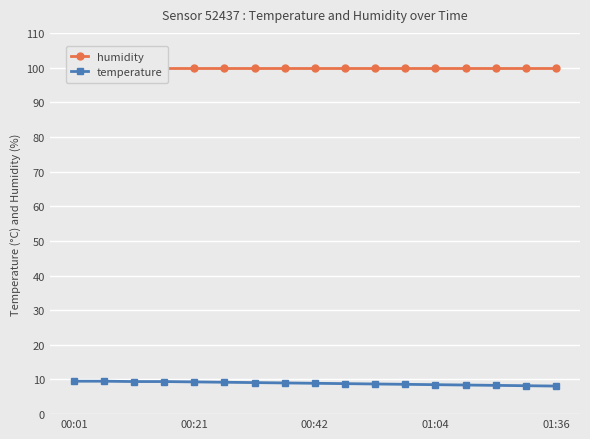

What is the sum of the humidity values at 14 and 6?

199.8